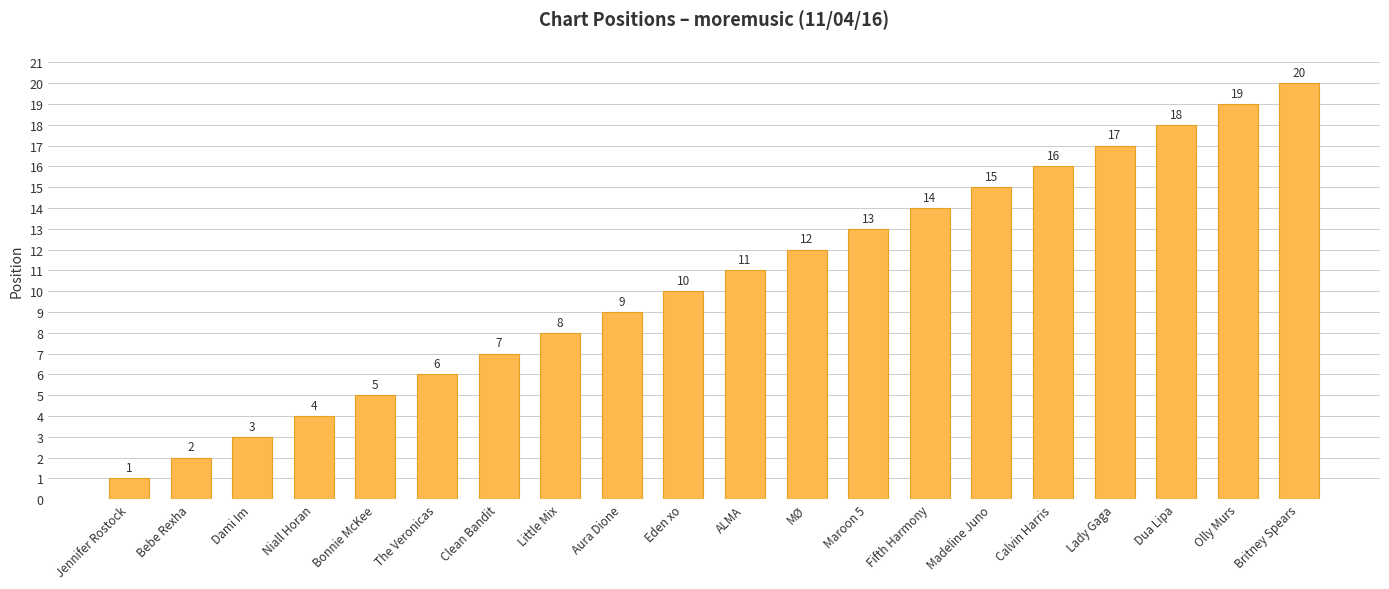

Reading left to right, transcribe all the data shown in this chart.

1	2	3	4	5	6	7	8	9	10	11	12	13	14	15	16	17	18	19	20